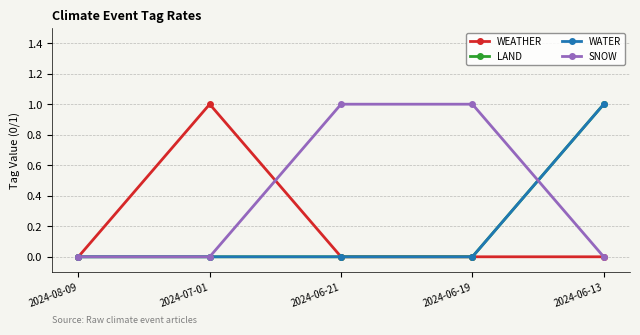

How many lines are shown in the chart?

4